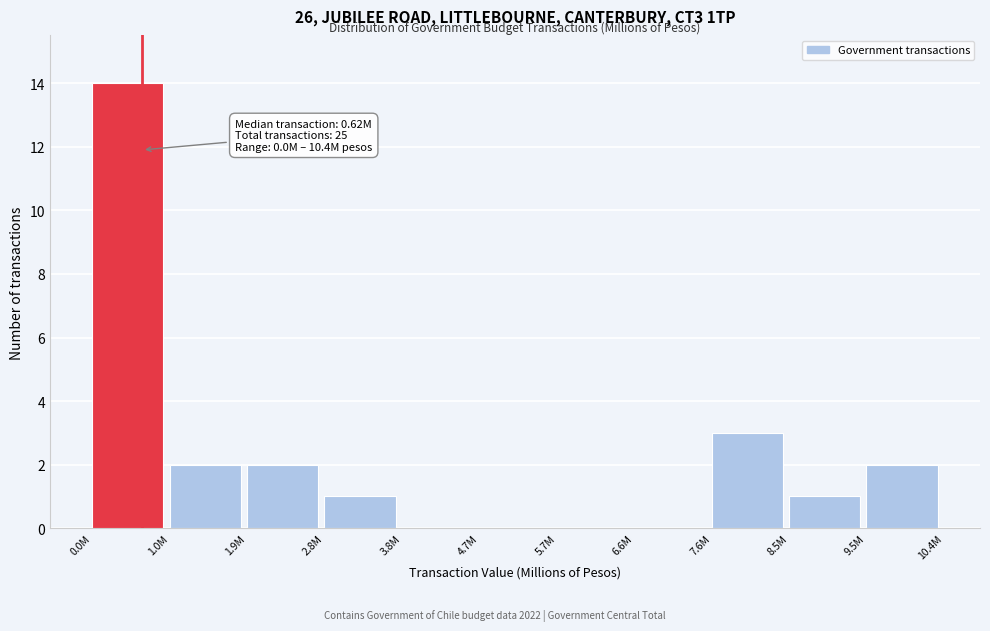

Reading left to right, what are all the values shown in this chart?

0.0M=14	1.0M=2	1.9M=2	2.8M=1	3.8M=0	4.7M=0	5.7M=0	6.6M=0	7.6M=3	8.5M=1	9.5M=2